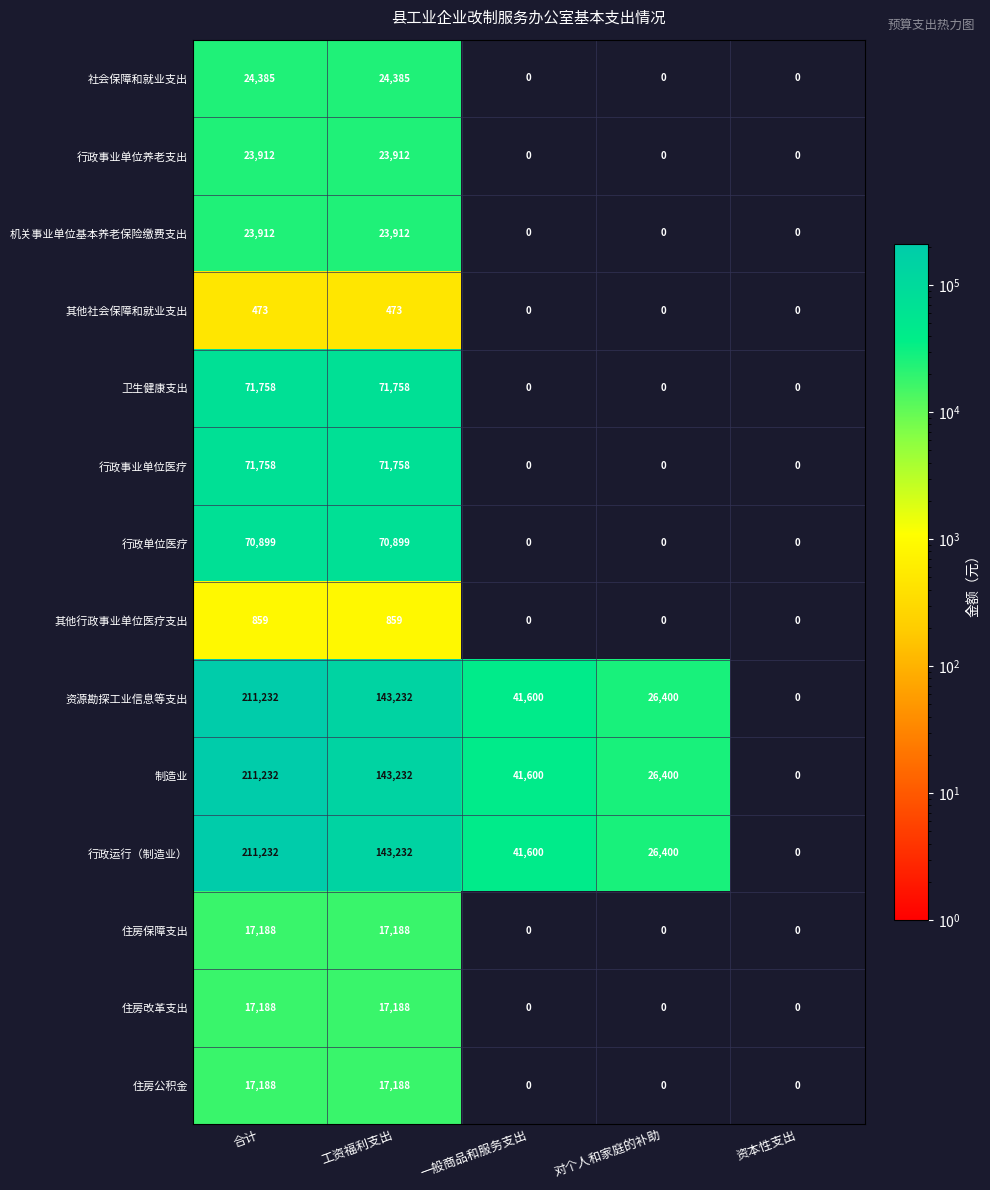

What is the average value of the 行政单位医疗 series?

28360